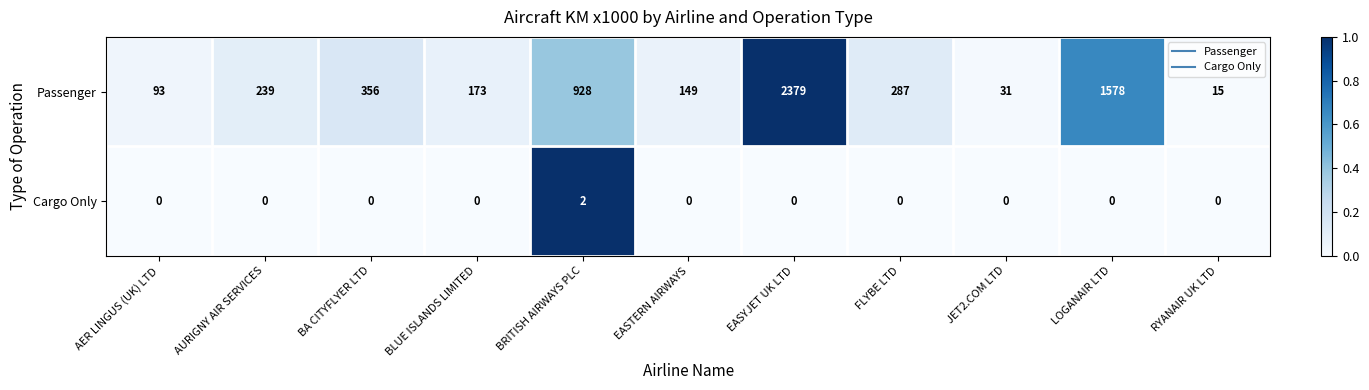

At which category is the sum across all series the highest?

EASYJET UK LTD